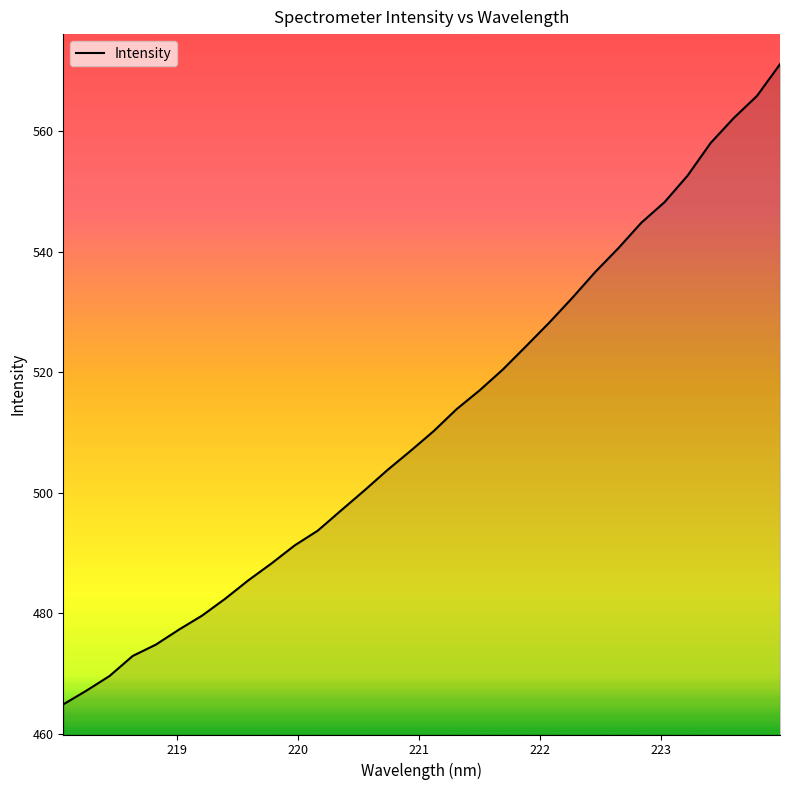

What is the difference between the maximum and minimum values?

106.2